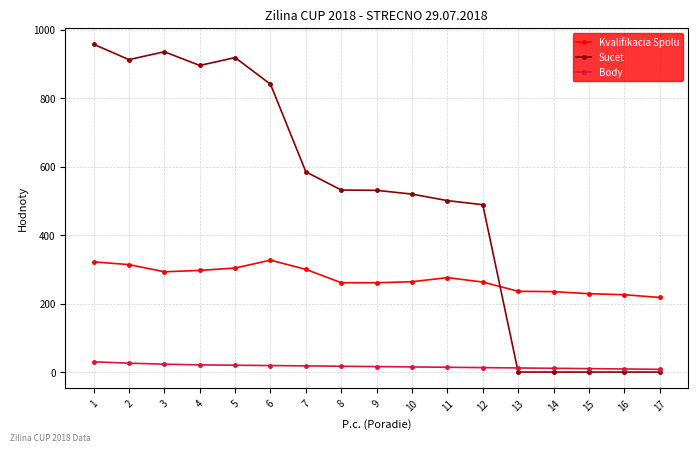

List the series in order of their overall mean, highest first.

Sucet, Kvalifikacia Spolu, Body